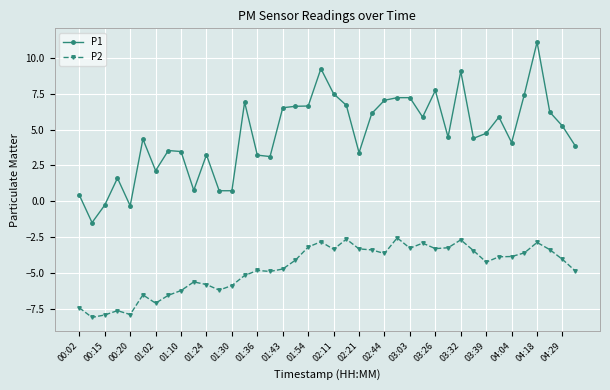

What is the highest value of the P2 series?

-2.5